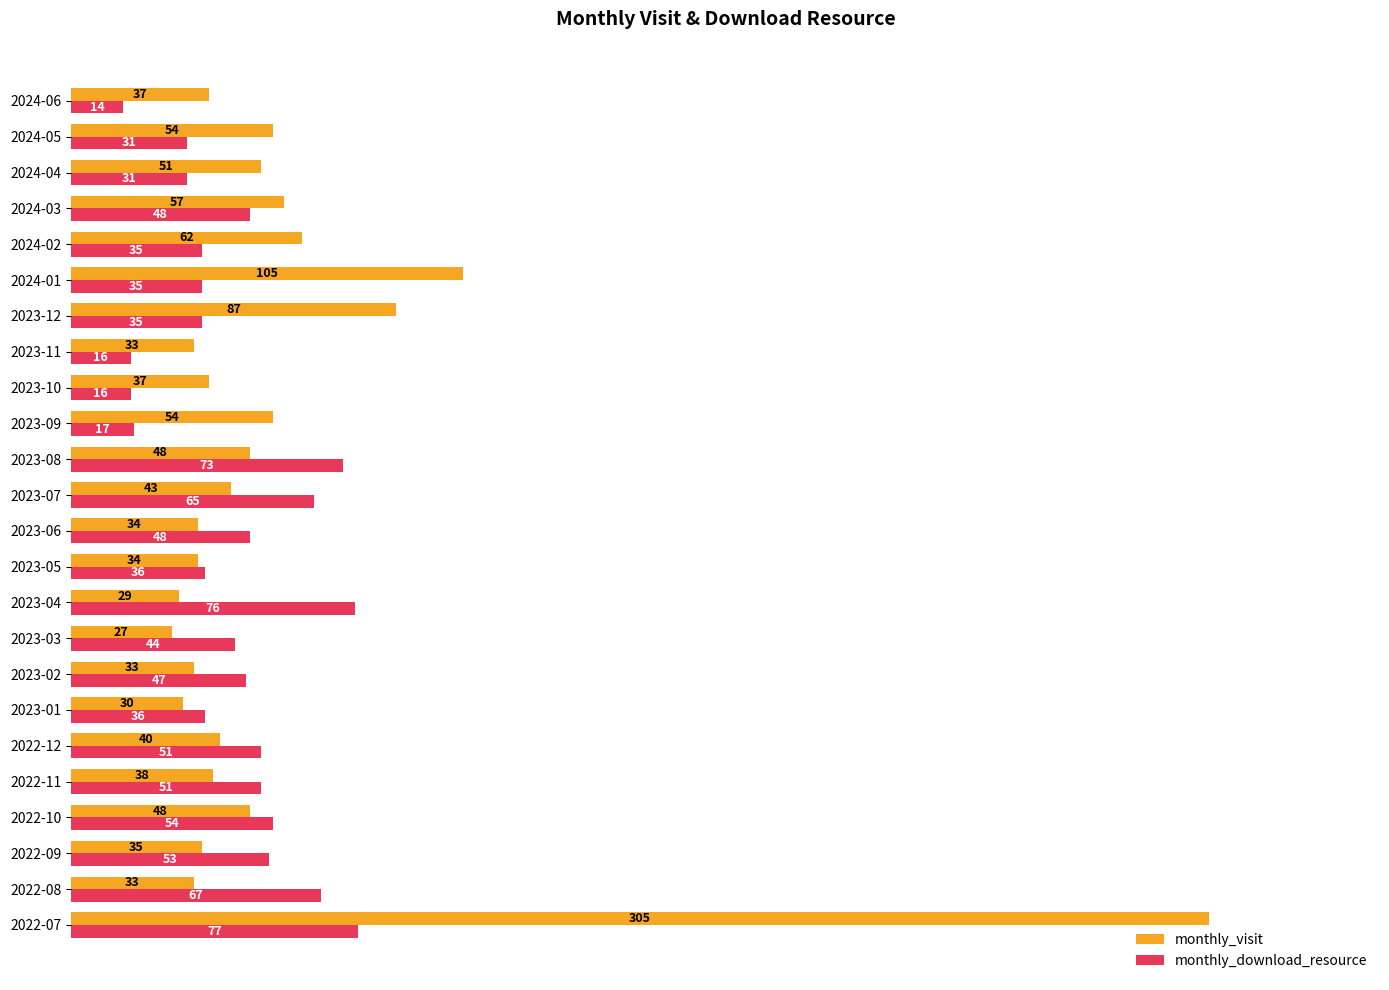

What is the maximum value shown in the chart?

305